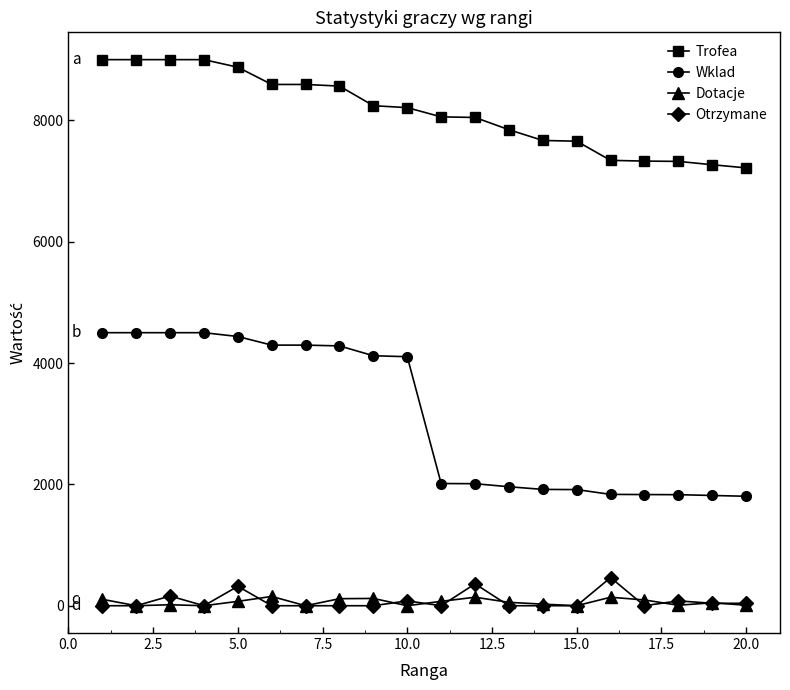

Which series has the largest total across all categories?

Trofea